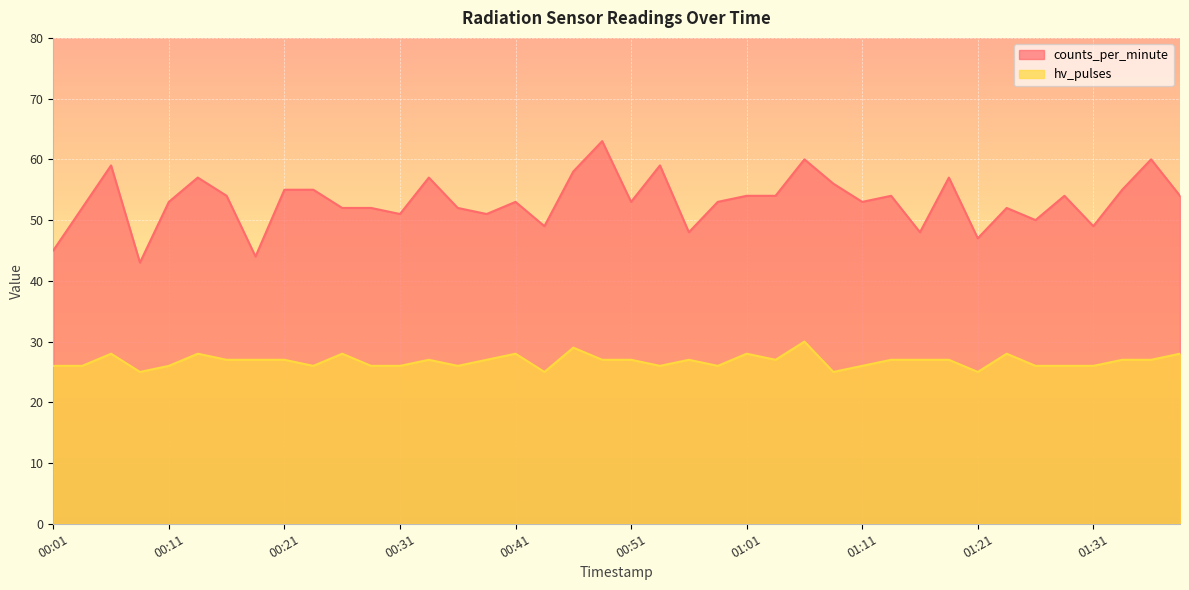

Rank the series at 00:56 from highest to lowest value.

counts_per_minute, hv_pulses